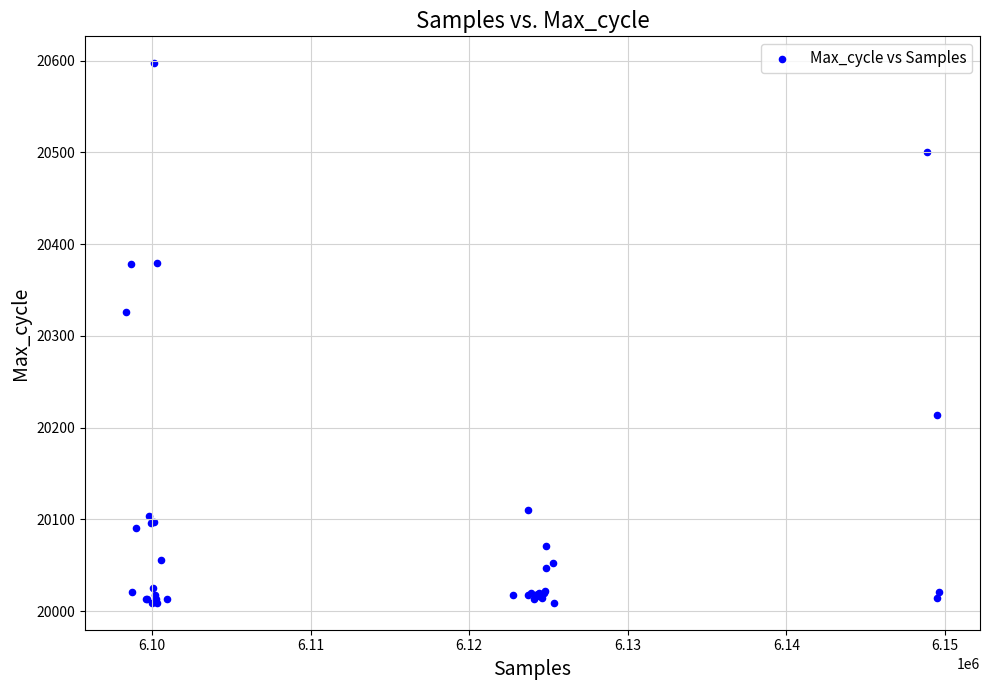

What Y value in the scatter plot is closest to 20303?

20326